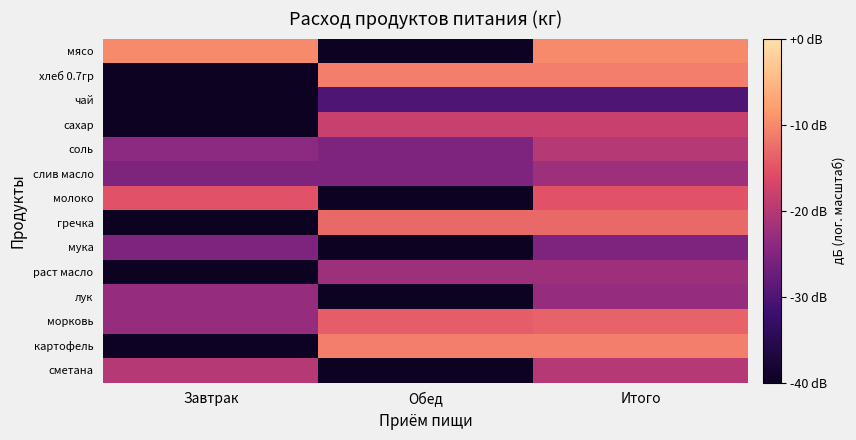

Reading left to right, transcribe all the data shown in this chart.

мясо: Завтрак=-10.0	Обед=-40.0	Итого=-10.0
хлеб 0.7гр: Завтрак=-40.0	Обед=-11.0	Итого=-11.0
чай: Завтрак=-40.0	Обед=-30.0	Итого=-30.0
сахар: Завтрак=-40.0	Обед=-18.2	Итого=-18.2
соль: Завтрак=-24.0	Обед=-25.2	Итого=-20.0
слив масло: Завтрак=-25.2	Обед=-25.2	Итого=-22.2
молоко: Завтрак=-15.2	Обед=-40.0	Итого=-15.2
гречка: Завтрак=-40.0	Обед=-13.0	Итого=-13.0
мука: Завтрак=-25.2	Обед=-40.0	Итого=-25.2
раст масло: Завтрак=-40.0	Обед=-22.2	Итого=-22.2
лук: Завтрак=-23.0	Обед=-40.0	Итого=-23.0
морковь: Завтрак=-23.0	Обед=-14.2	Итого=-13.7
картофель: Завтрак=-40.0	Обед=-11.0	Итого=-11.0
сметана: Завтрак=-20.0	Обед=-40.0	Итого=-20.0